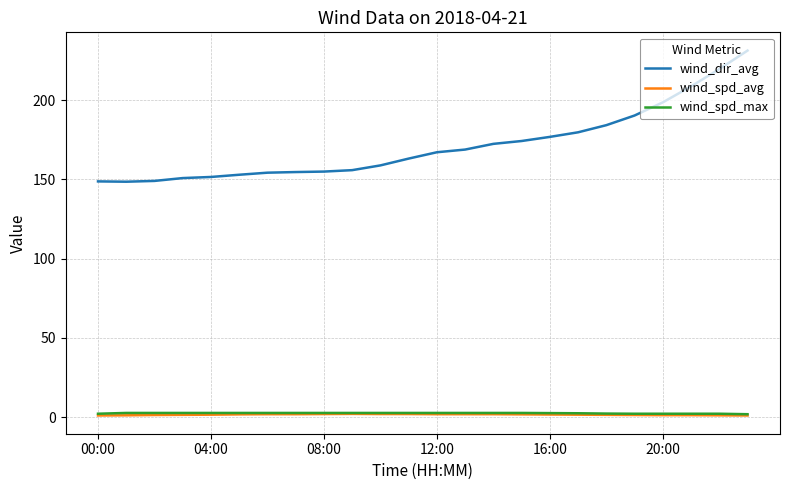

How many lines are shown in the chart?

3